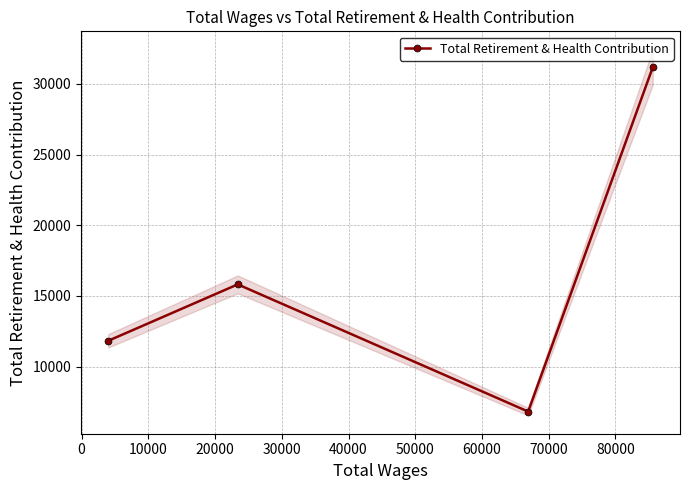

How many data points are above 15814?

1